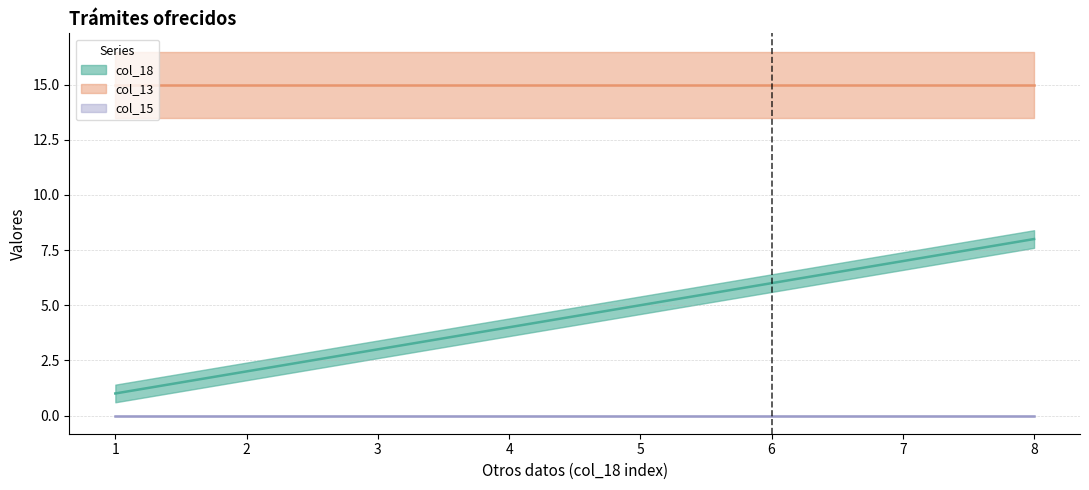

What is the greatest value displayed?

15